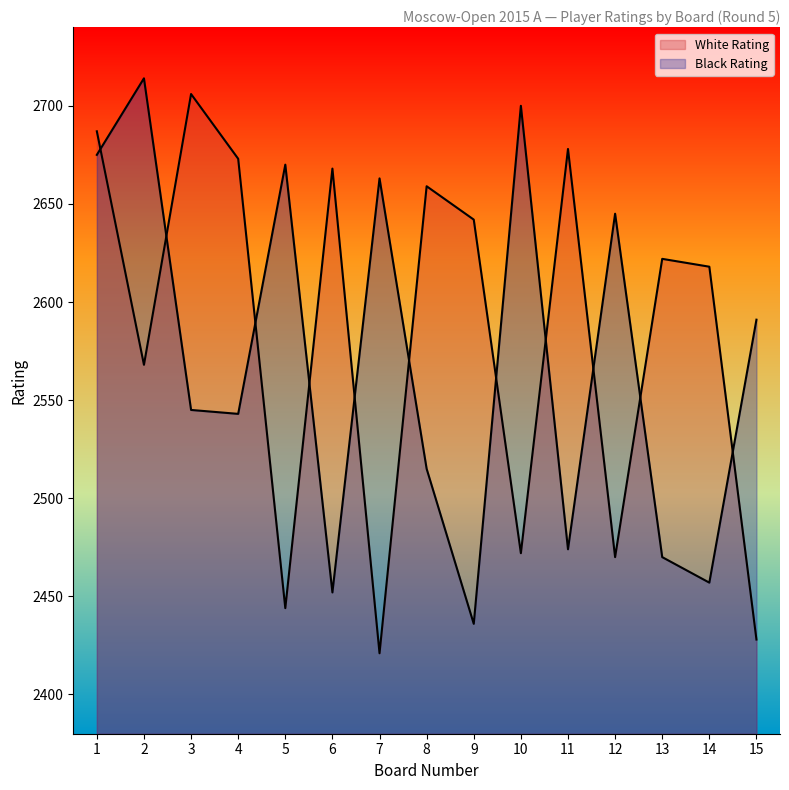

Which category has the highest value across all series?

2